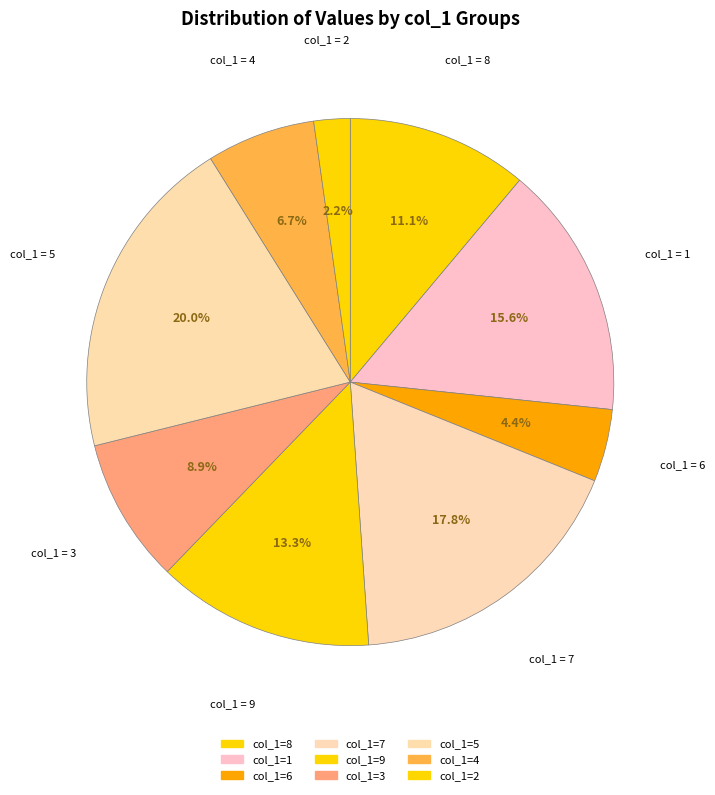

How many segments does this pie chart have?

9